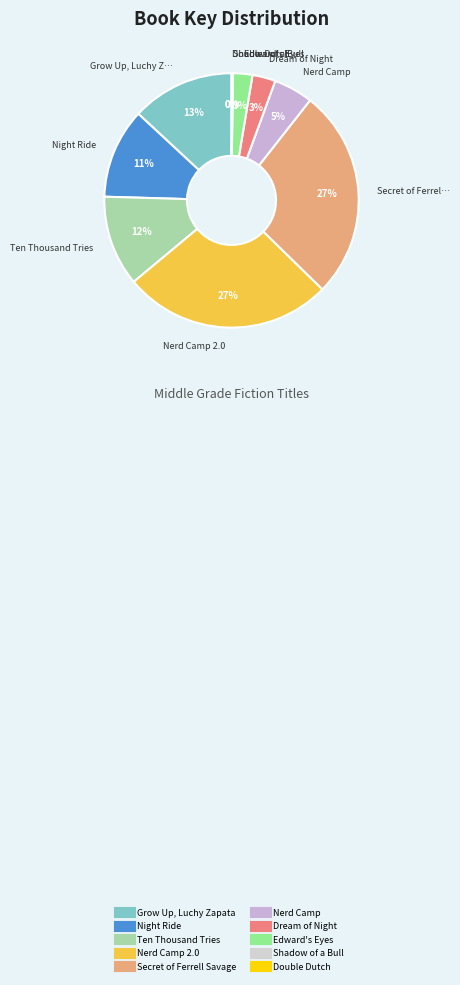

How many slices are in this pie chart?

10